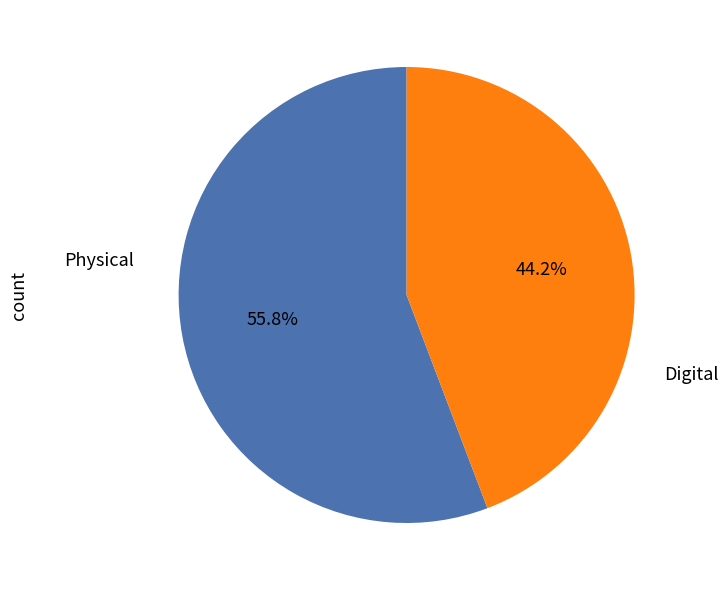

Is there a majority slice in this chart?

Yes